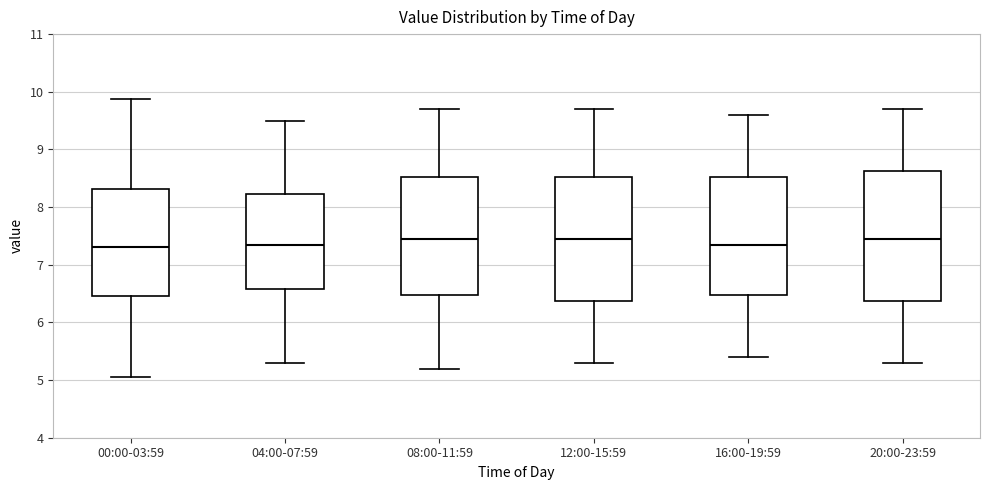

Where is the upper edge of the box for 16:00-19:59 on the y-axis? The values are not printed on the chart, so give them approximately, as read against the axis.

8.5